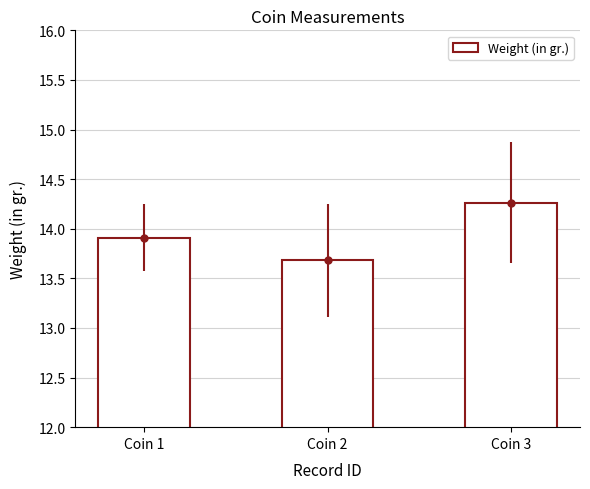

Between Coin 3 and Coin 1, which is larger?

Coin 3